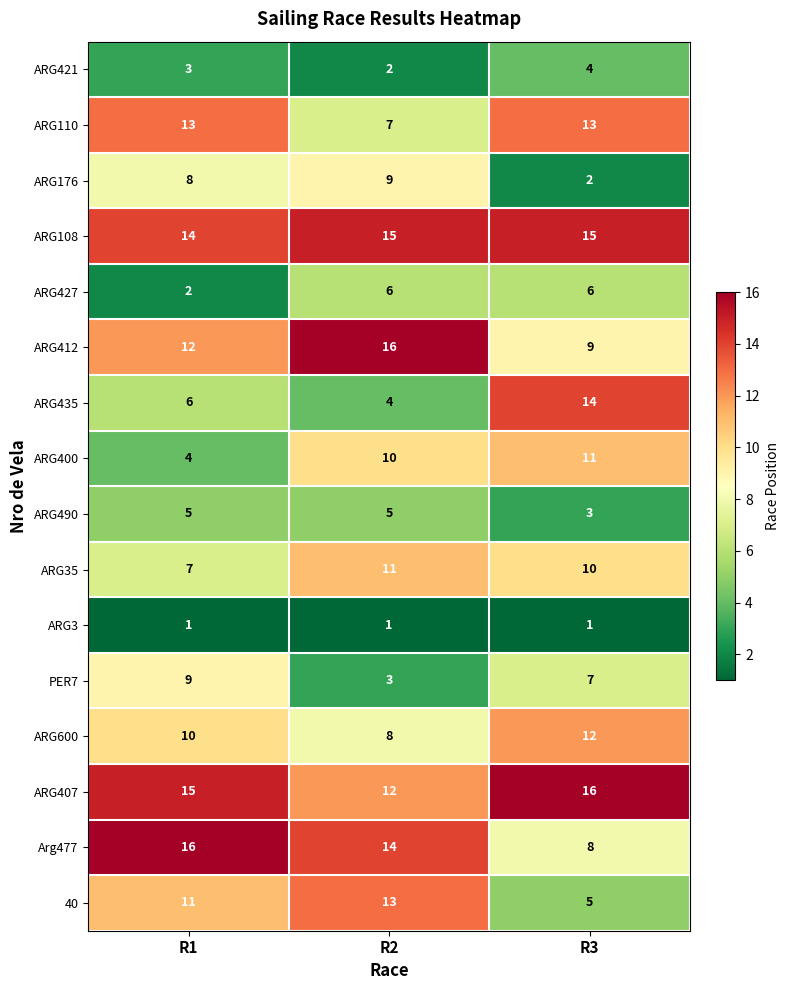

The ARG435 series shows 2 at R2. True or false?

False